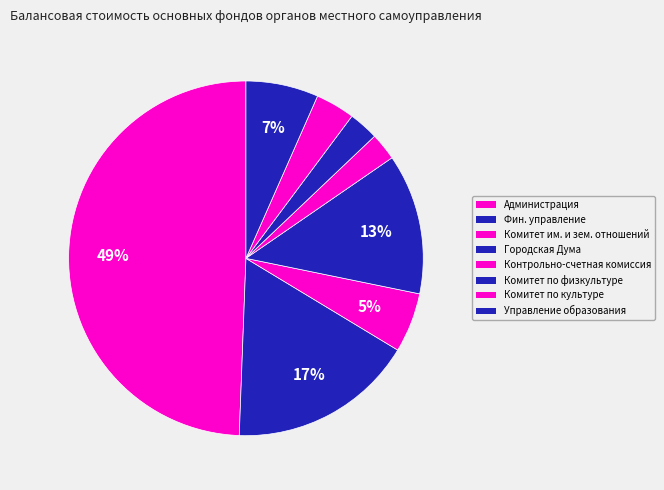

Is there any slice that represents more than half of the pie?

No